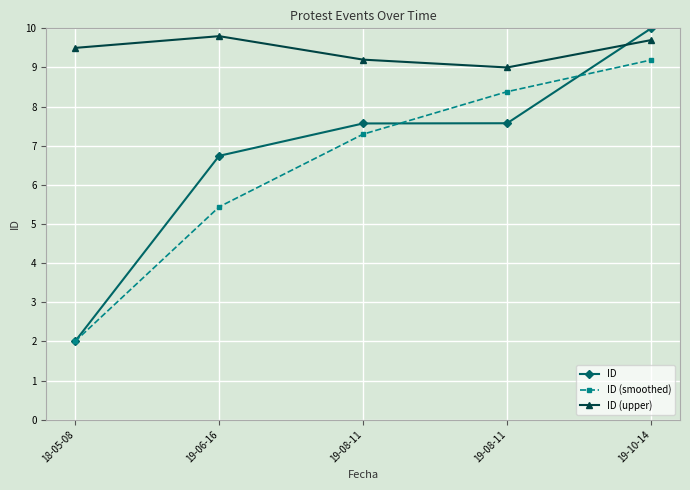

How many values in the ID (upper) series exceed 9?

4